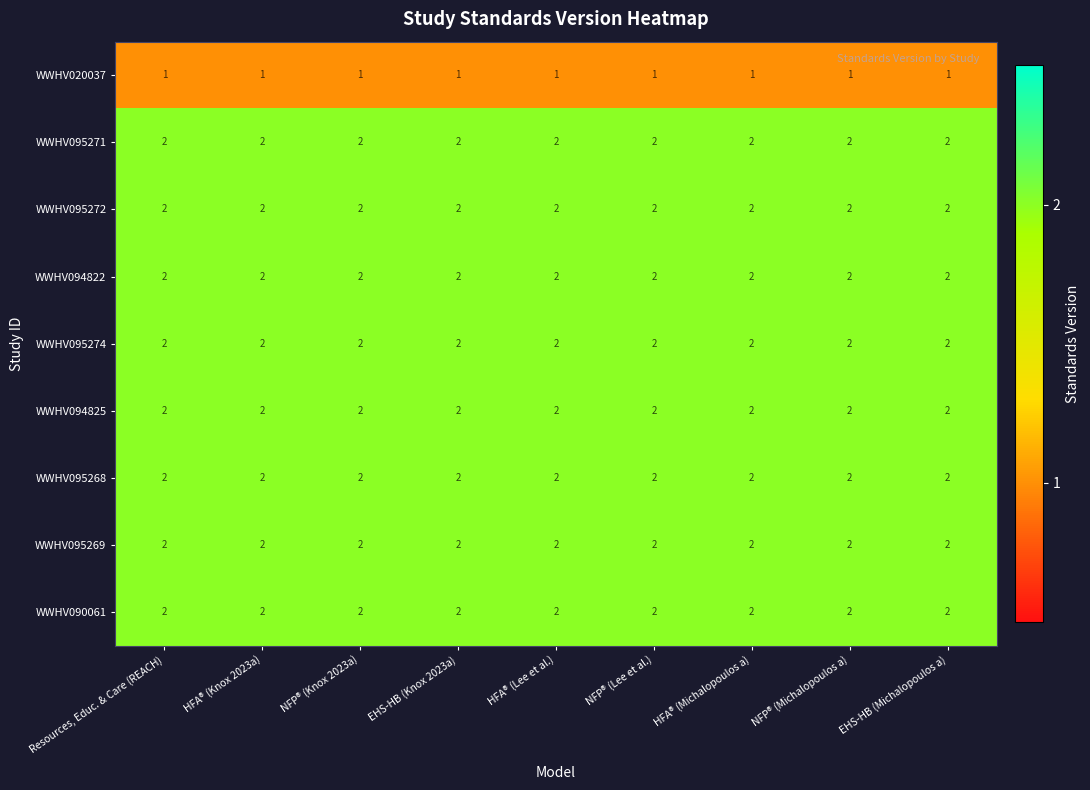

What is the sum of all WWHV095272 values?

18